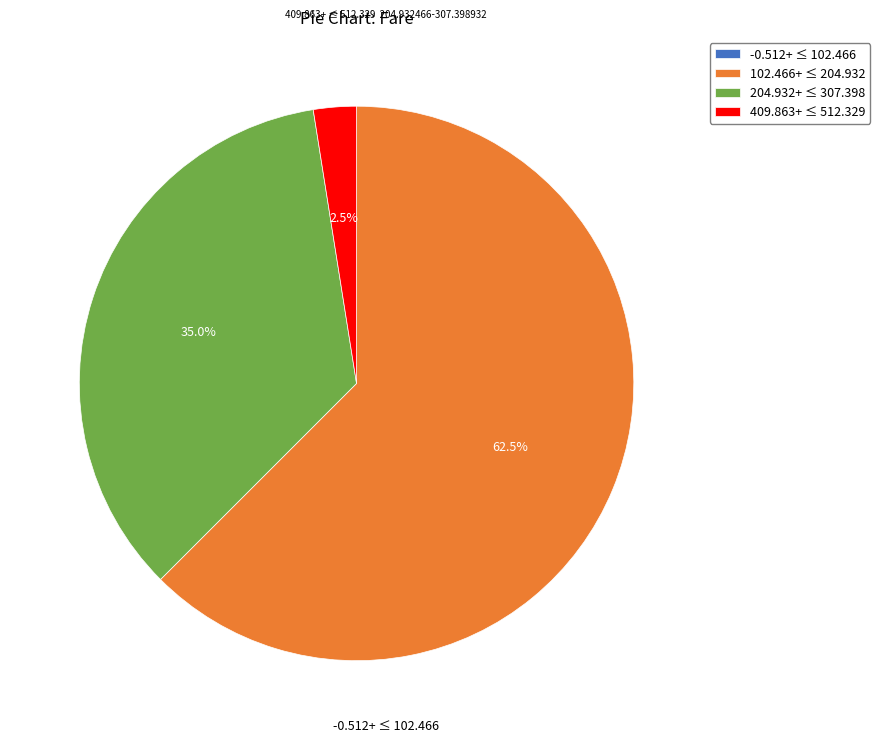

What percentage is NOT represented by 409.863+ ≤ 512.329?

97.5%